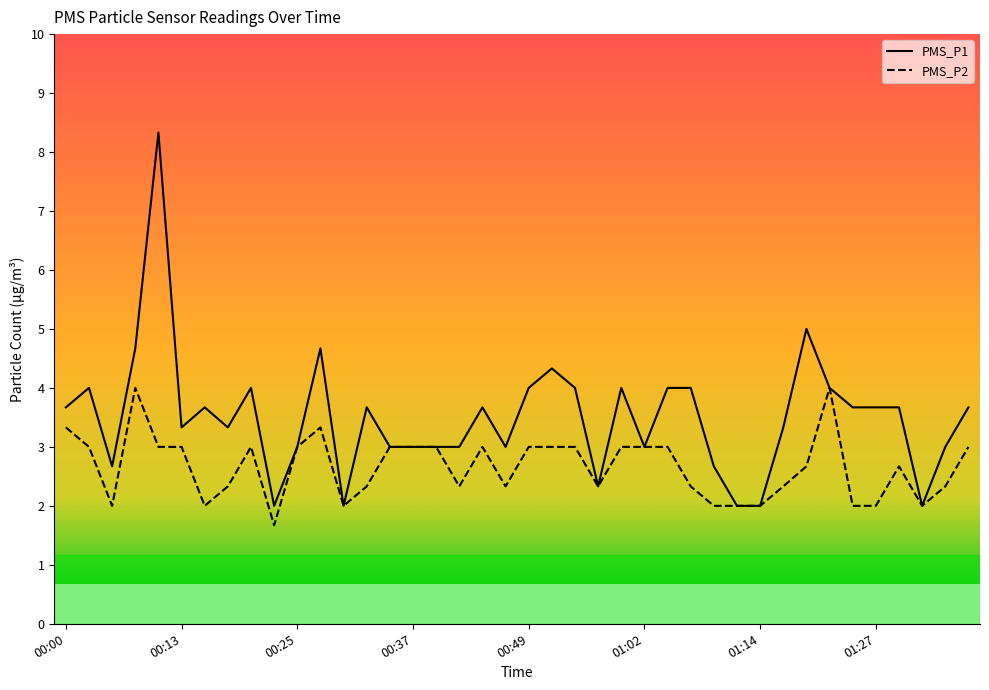

In PMS_P2, how many points are lower than both neighbors (excluding endpoints)?

8